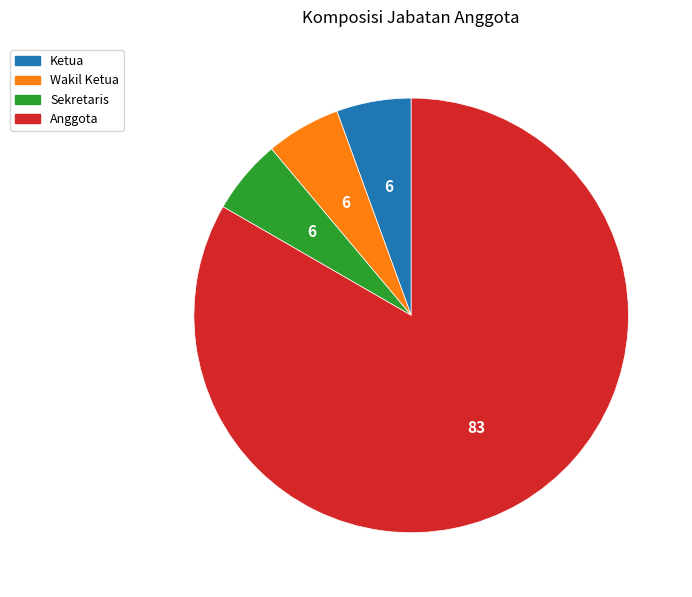

How many slices are in this pie chart?

4